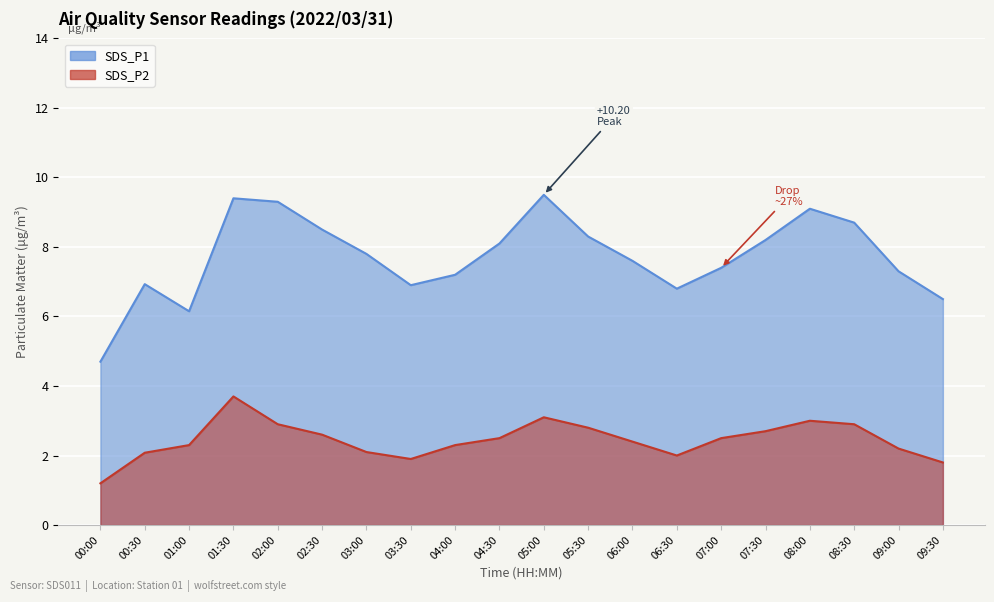

Reading left to right, list all the values displayed in this chart.

SDS_P1: 4.7	6.9	6.2	9.4	9.3	8.5	7.8	6.9	7.2	8.1	9.5	8.3	7.6	6.8	7.4	8.2	9.1	8.7	7.3	6.5
SDS_P2: 1.2	2.1	2.3	3.7	2.9	2.6	2.1	1.9	2.3	2.5	3.1	2.8	2.4	2.0	2.5	2.7	3.0	2.9	2.2	1.8